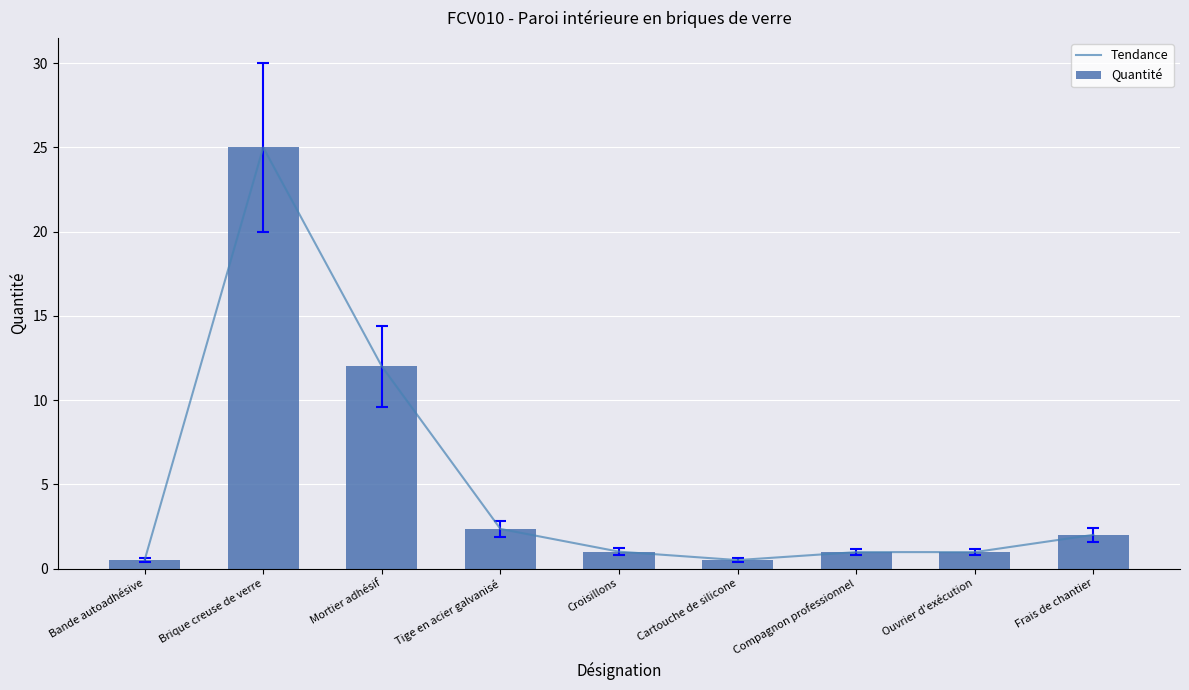

What is the greatest value displayed?

25.0